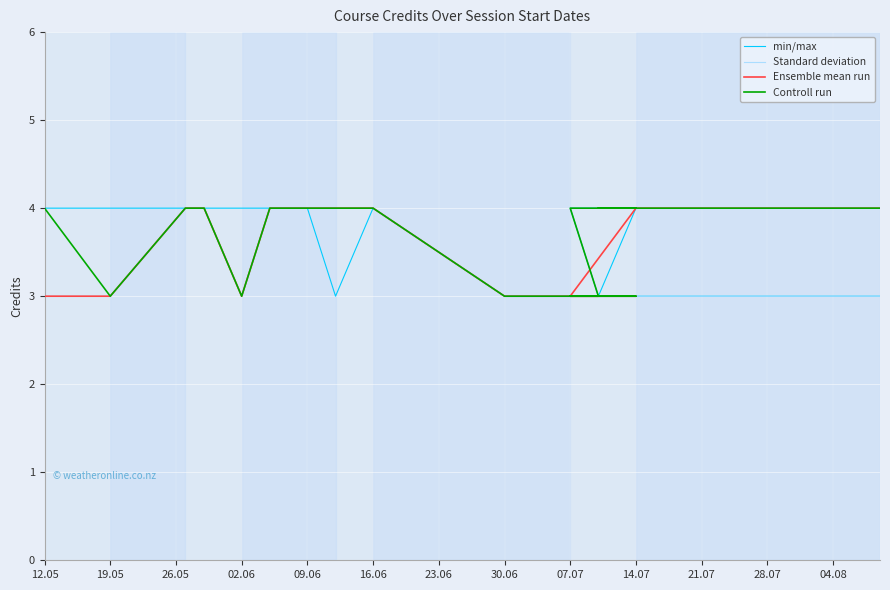

Is it true that Standard deviation equals 3 at 14.07?

True